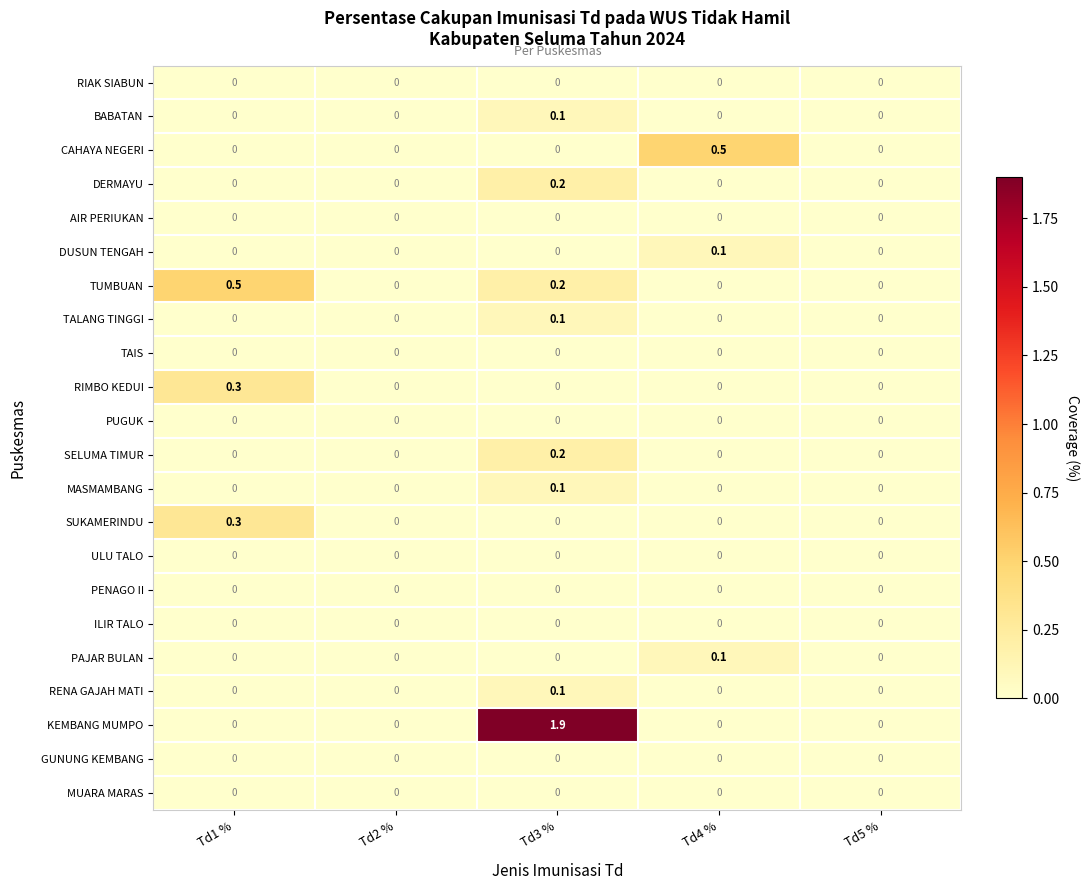

At which category is the sum across all series the highest?

Td3 %